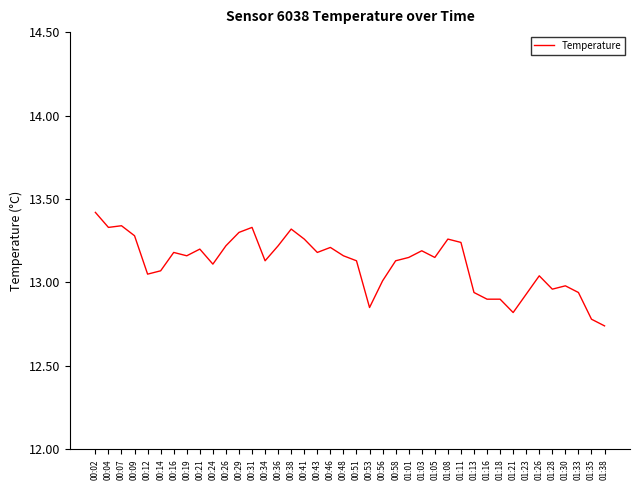

The chart shows a value of 7.8 at 01:28. True or false?

False